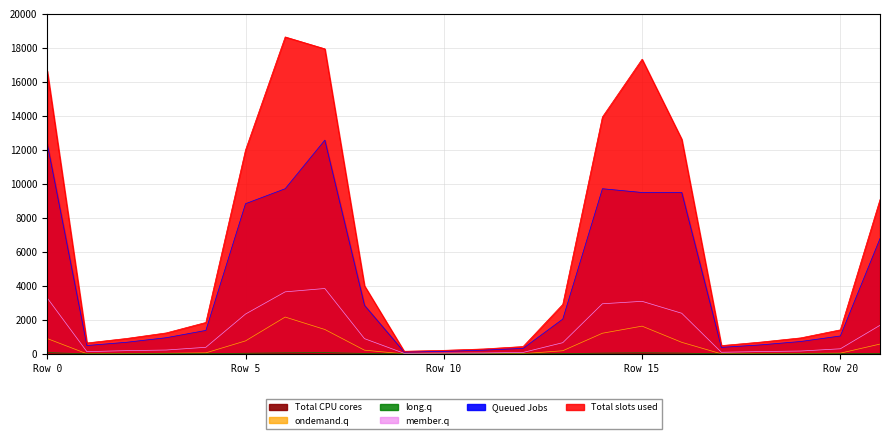

Does the chart have visible grid lines?

Yes